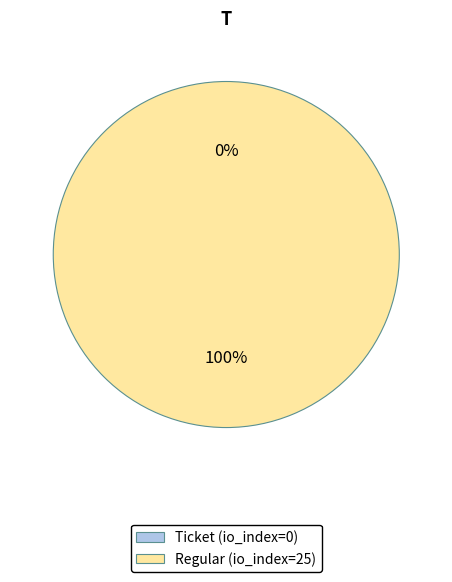

The Regular (io_index=25) slice represents 99% of the pie. True or false?

False